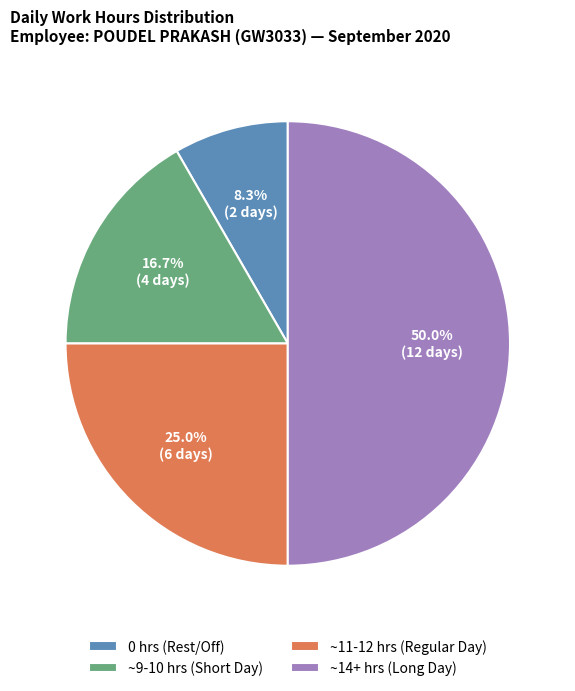

Is the sum of 0 hrs (Rest/Off) and ~14+ hrs (Long Day) greater than half?

Yes